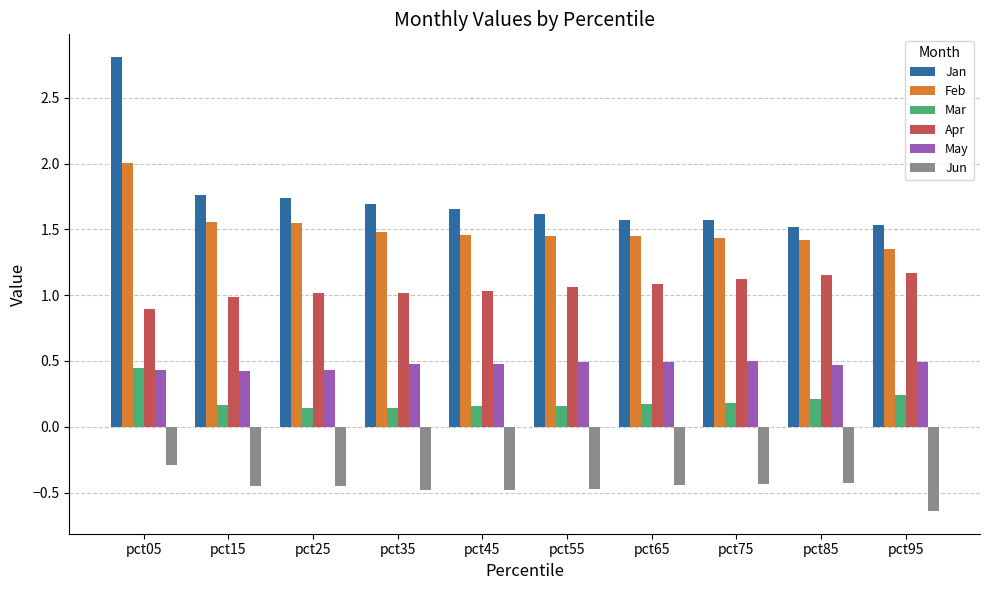

Are the bars horizontal?

No